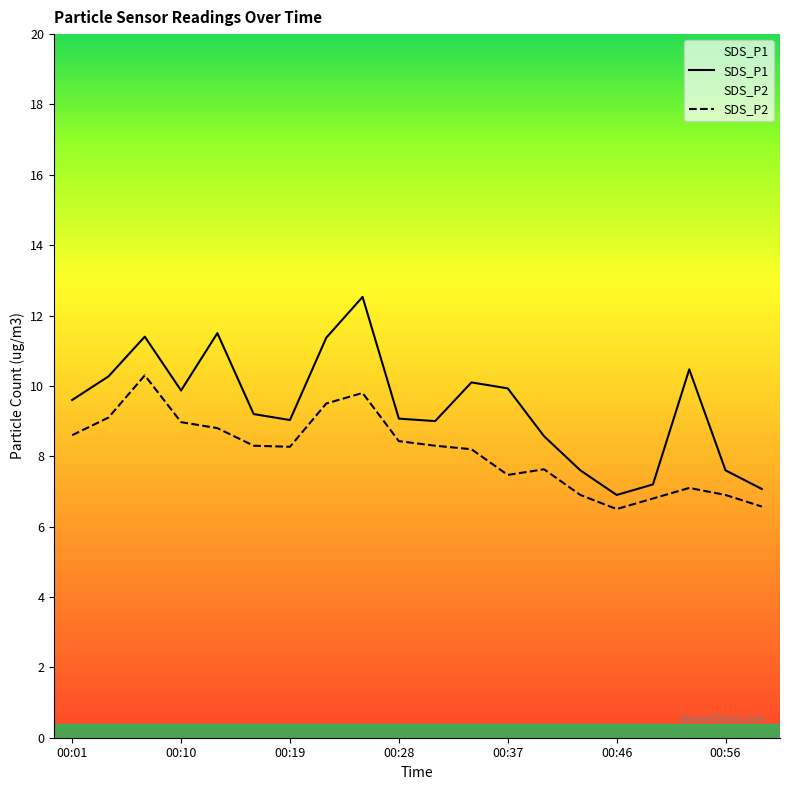

What is the sum of all SDS_P1 values?

188.3